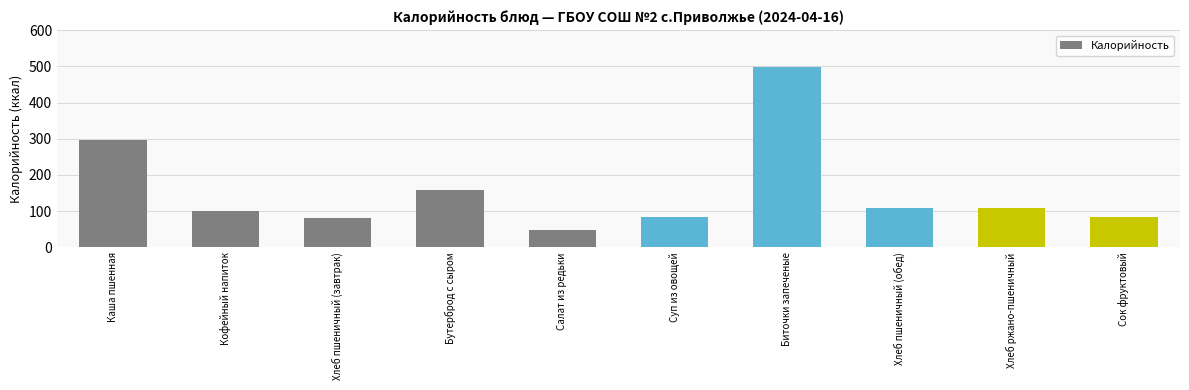

Does the chart contain any negative values?

No